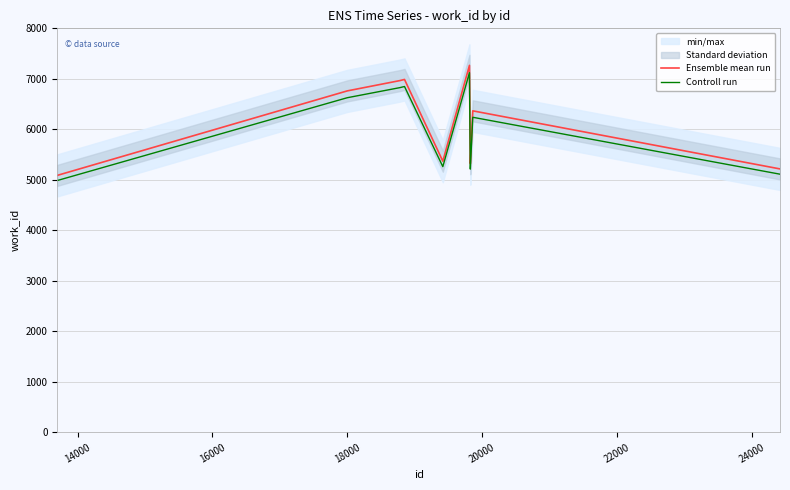

Is the value of Ensemble mean run at 18000 greater than the value of Controll run at 24000?

Yes